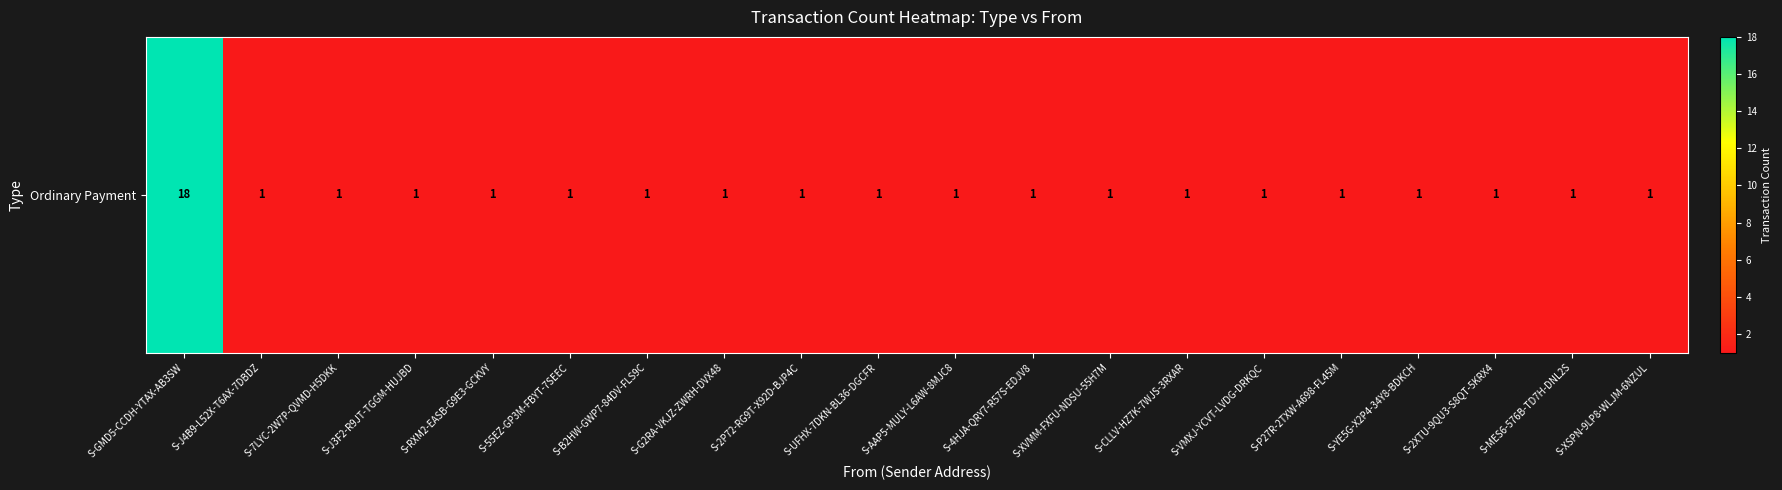

Rank the categories by value from highest to lowest.

S-GMD5-CCDH-YTAX-AB3SW, S-J4B9-L52X-T6AX-7DBDZ, S-7LYC-2W7P-QVMD-H5DKK, S-J3F2-R9JT-TGGM-HUJBD, S-RXM2-EASB-G9E3-GCKVY, S-55EZ-GP3M-FBYT-7SEEC, S-B2HW-GWP7-84DV-FLS9C, S-G2RA-VKJZ-ZWRH-DVX48, S-2P72-RG9T-X92D-BJP4C, S-UFHX-7DKN-BL36-DGCFR, S-AAP5-MULY-L6AW-8MJC8, S-4HJA-QRY7-R57S-EDJV8, S-XVMM-FXFU-NDSU-55H7M, S-CLLV-HZ7K-7WJS-3RXAR, S-VMXJ-YCVT-LVDG-DRKQC, S-P27R-2TXW-A698-FL45M, S-YE5G-X2P4-34Y8-BDKCH, S-2XTU-9QU3-S8QT-5KRX4, S-MES6-576B-TD7H-DNL2S, S-XSPN-9LP8-WLJM-6NZUL